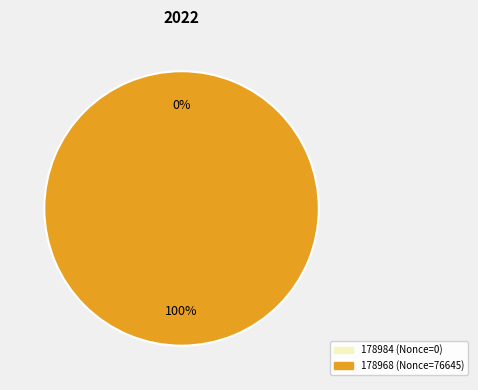

What is the majority slice?

178968